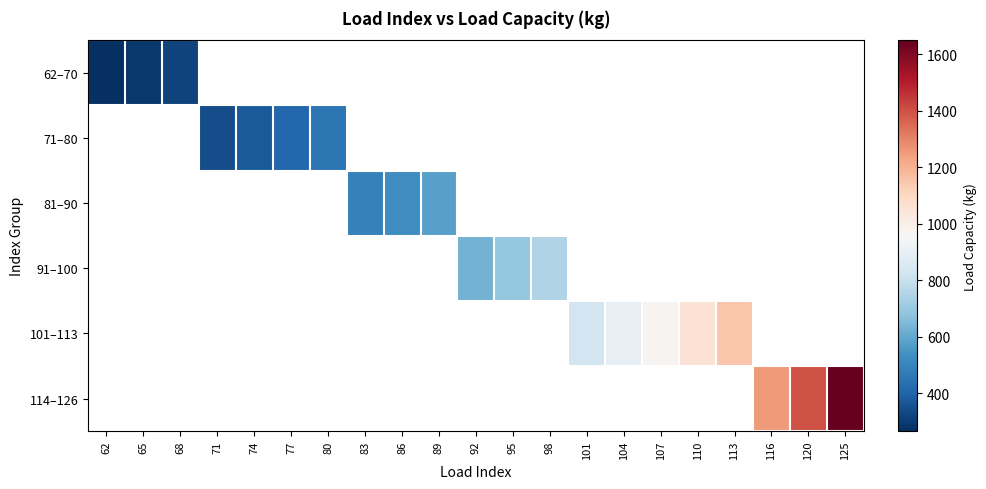

How many positive values does the 101–113 series have?

5